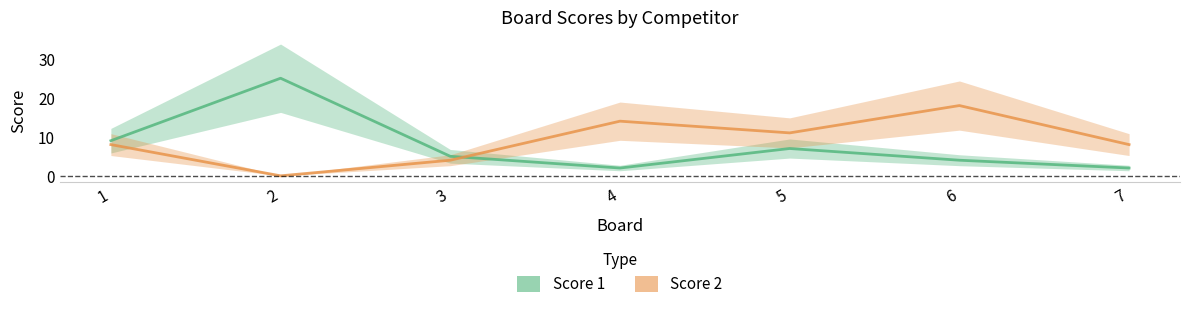

What are all the series names shown in the legend?

Score 1, Score 2